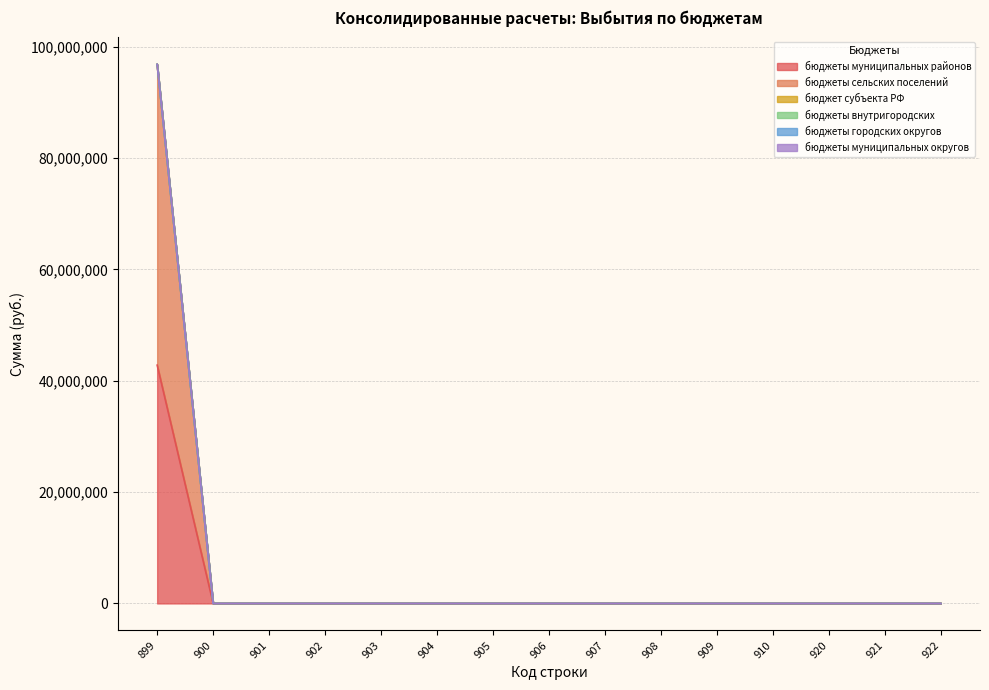

Count the number of categories in the chart.

15